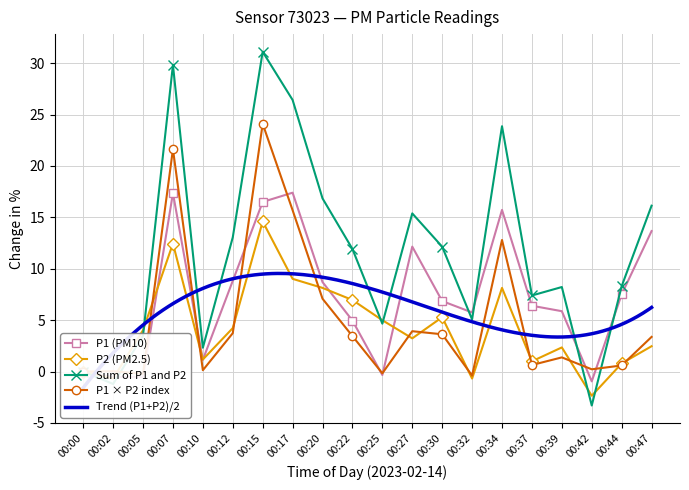

How many values in the P1 × P2 index series are below 3?

10